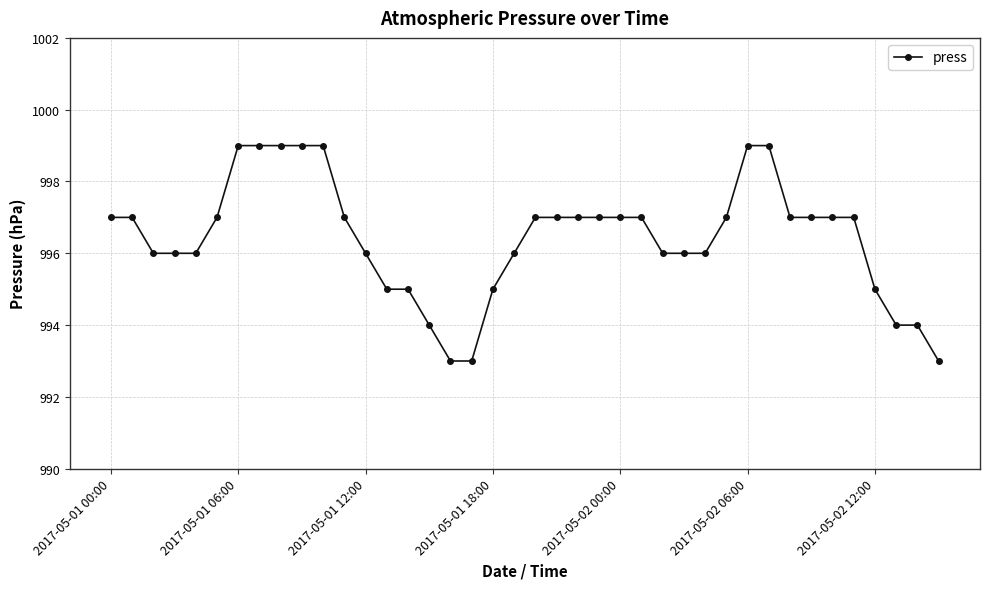

What is the value of the 24th point from the left?

997